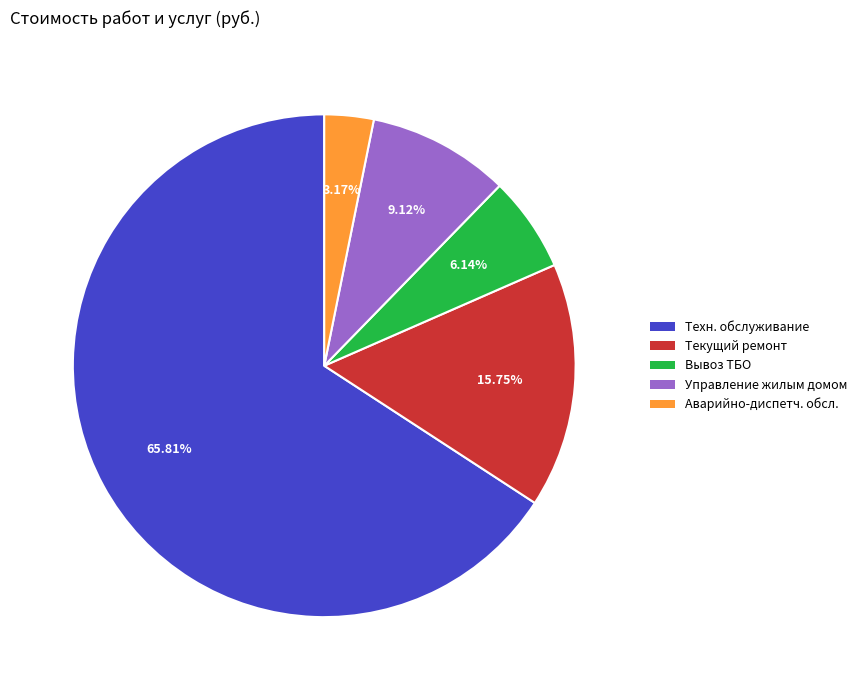

Is there a majority slice in this chart?

Yes